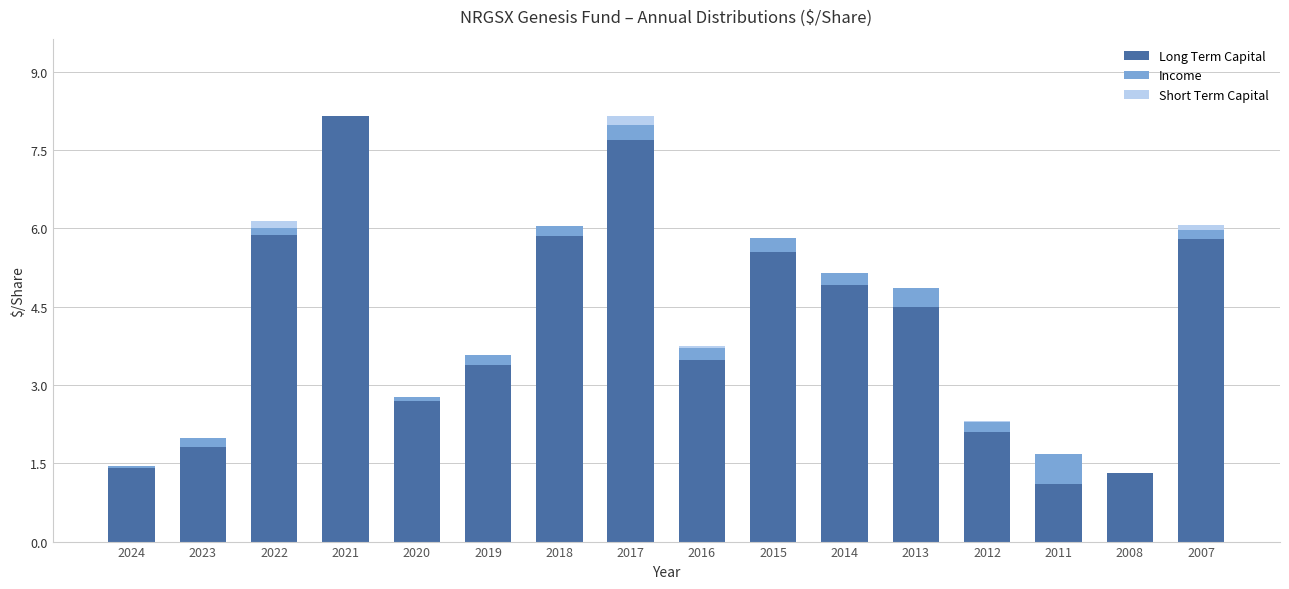

What is the sum of all Long Term Capital values?

65.6